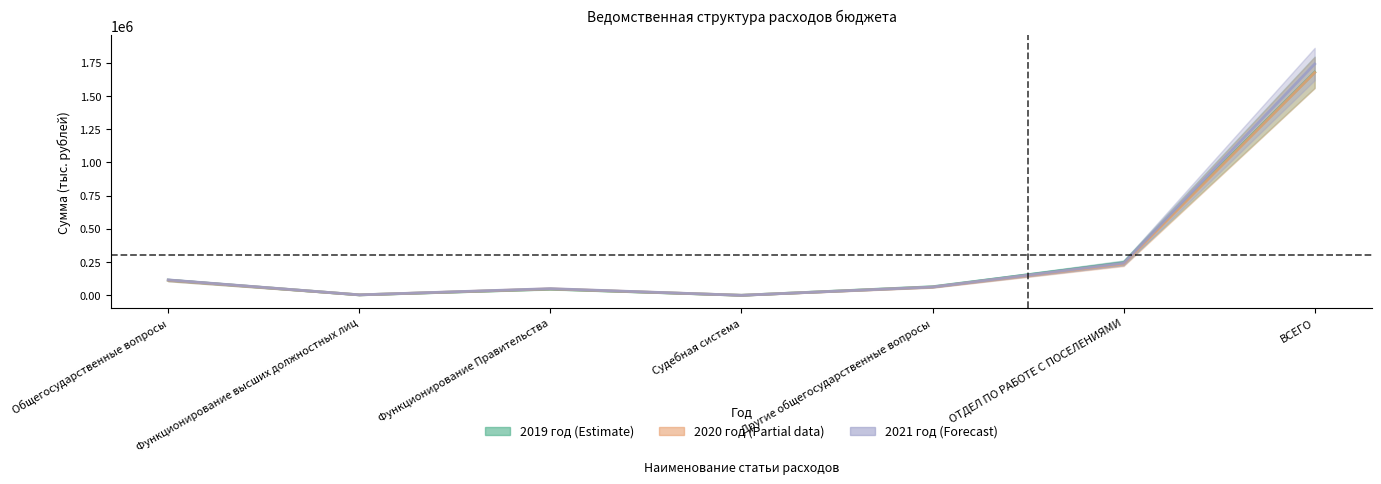

Reading left to right, what are all the values shown in this chart?

2019 год: Общегосударственные вопросы=114074.0	Функционирование высших должностных лиц=3081.0	Функционирование Правительства=46471.0	Судебная система=0.0	Другие общегосударственные вопросы=64522.0	ОТДЕЛ ПО РАБОТЕ С ПОСЕЛЕНИЯМИ=244673.0	ВСЕГО=1677738.1
2020 год: Общегосударственные вопросы=113282.0	Функционирование высших должностных лиц=3198.0	Функционирование Правительства=48392.0	Судебная система=0.0	Другие общегосударственные вопросы=61692.0	ОТДЕЛ ПО РАБОТЕ С ПОСЕЛЕНИЯМИ=236153.9	ВСЕГО=1675358.7
2021 год: Общегосударственные вопросы=115822.0	Функционирование высших должностных лиц=3325.0	Функционирование Правительства=50182.0	Судебная система=0.0	Другие общегосударственные вопросы=62315.0	ОТДЕЛ ПО РАБОТЕ С ПОСЕЛЕНИЯМИ=241421.8	ВСЕГО=1739568.0